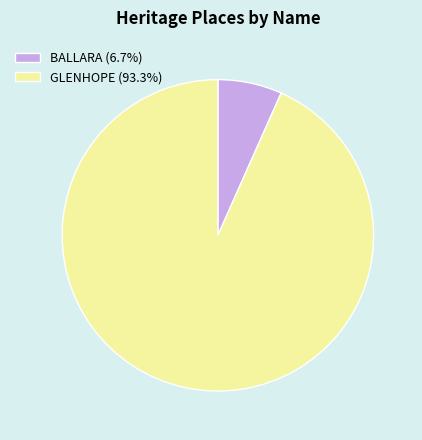

Is GLENHOPE (93.3%) the majority of the pie?

Yes